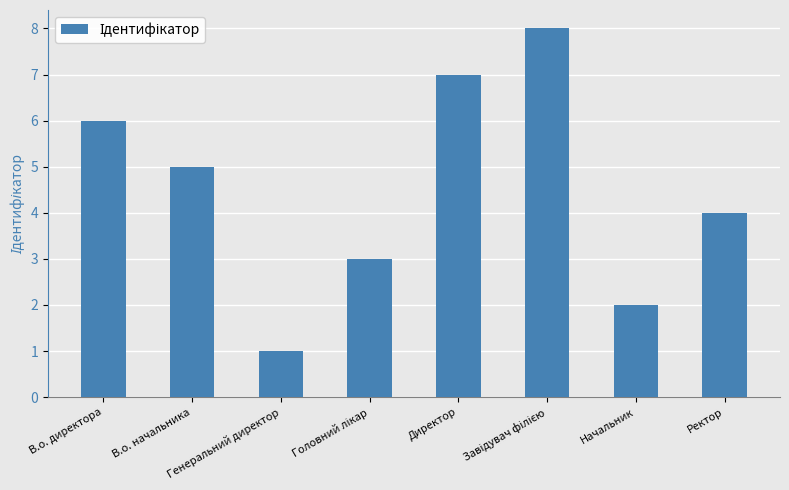

Reading left to right, what are all the values shown in this chart?

6	5	1	3	7	8	2	4